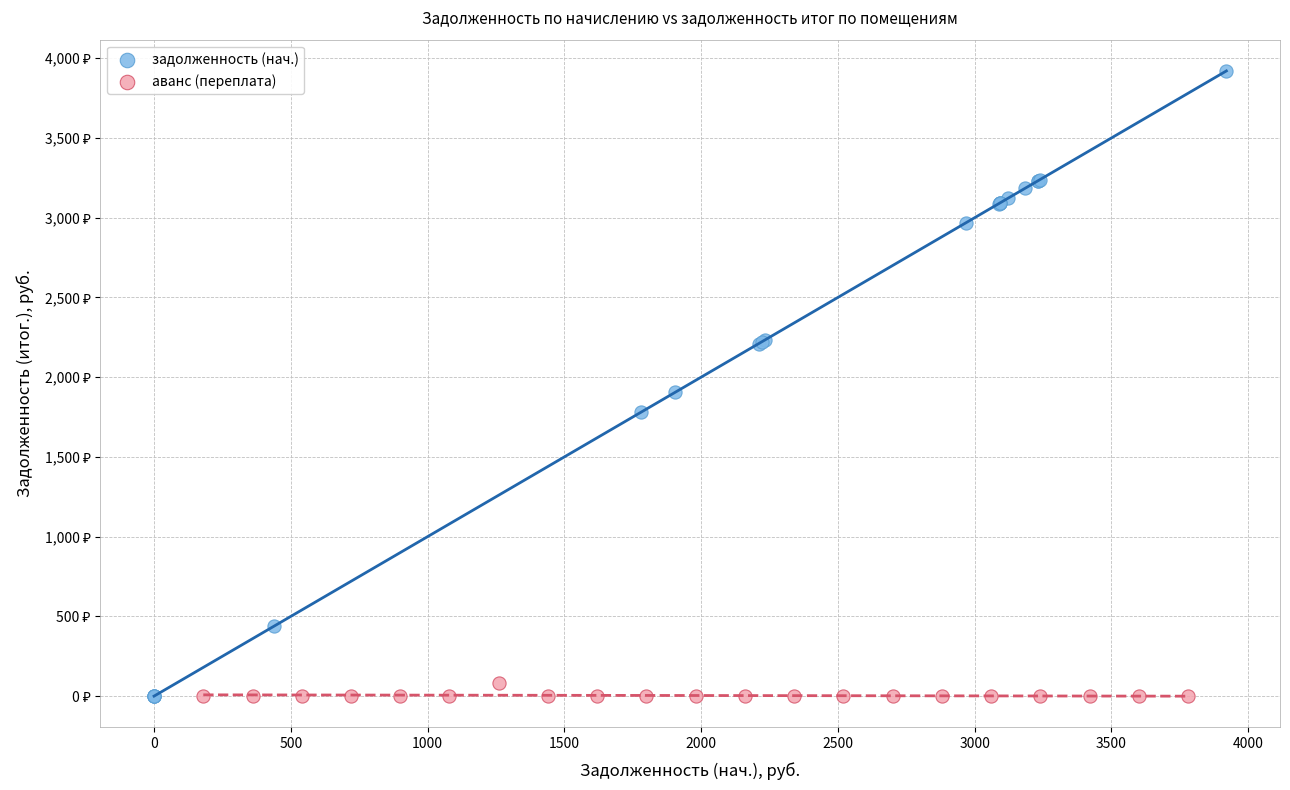

What are all the series names shown in the legend?

задолженность (нач.), аванс (переплата)